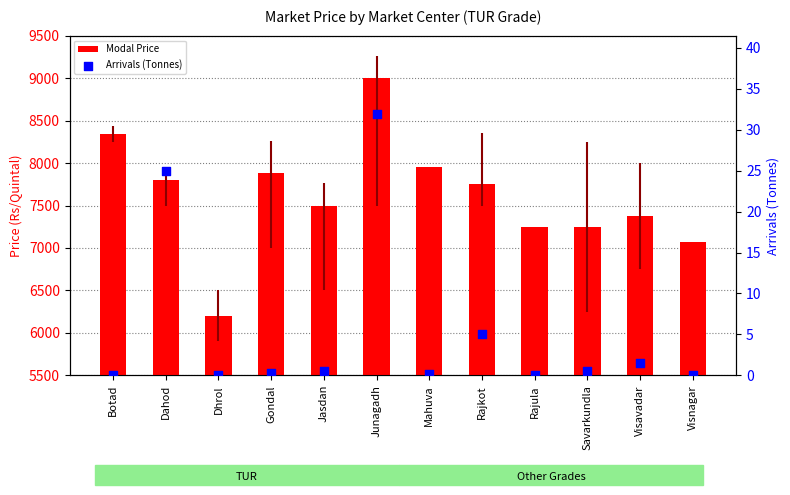

At how many categories does at least one series exceed 6218?

11